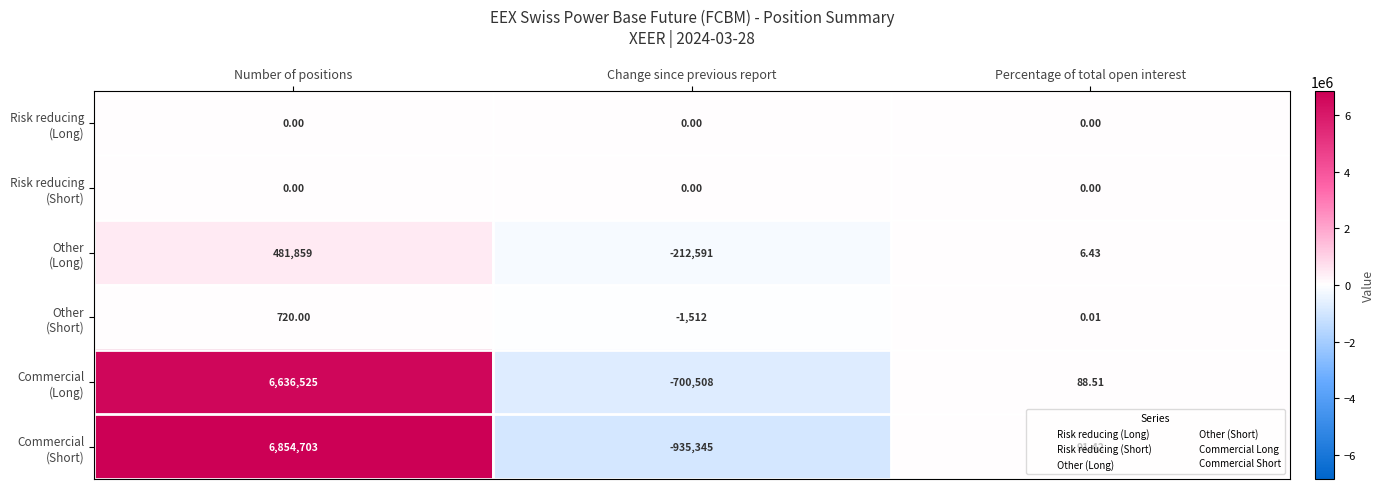

Which category has the highest value across all series?

Number of positions